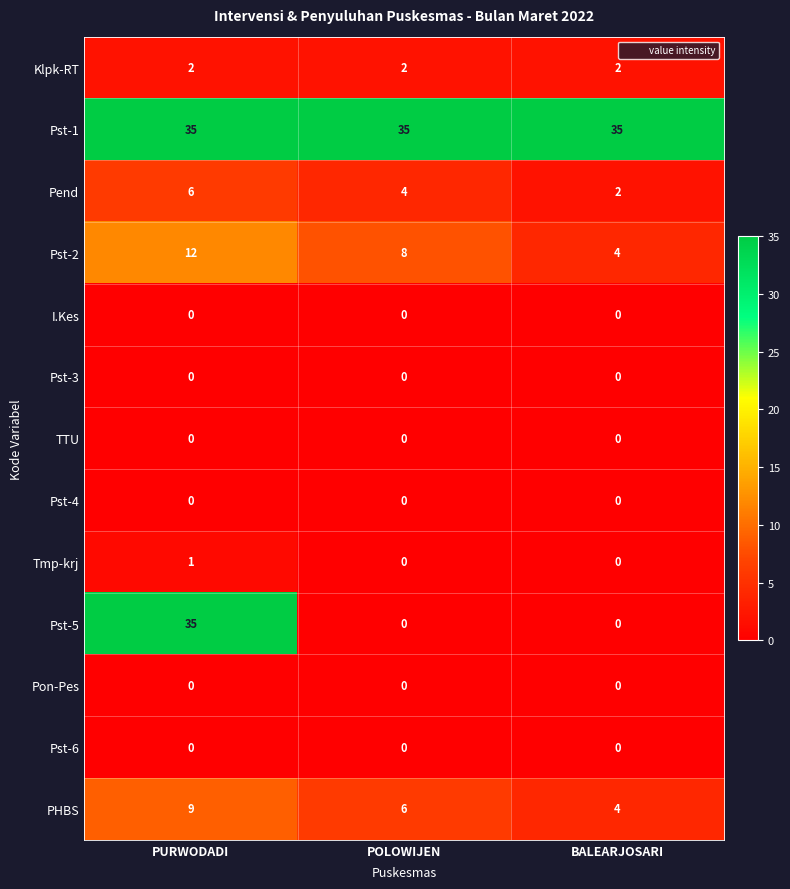

Which series has the largest range (max minus min)?

Pst-5